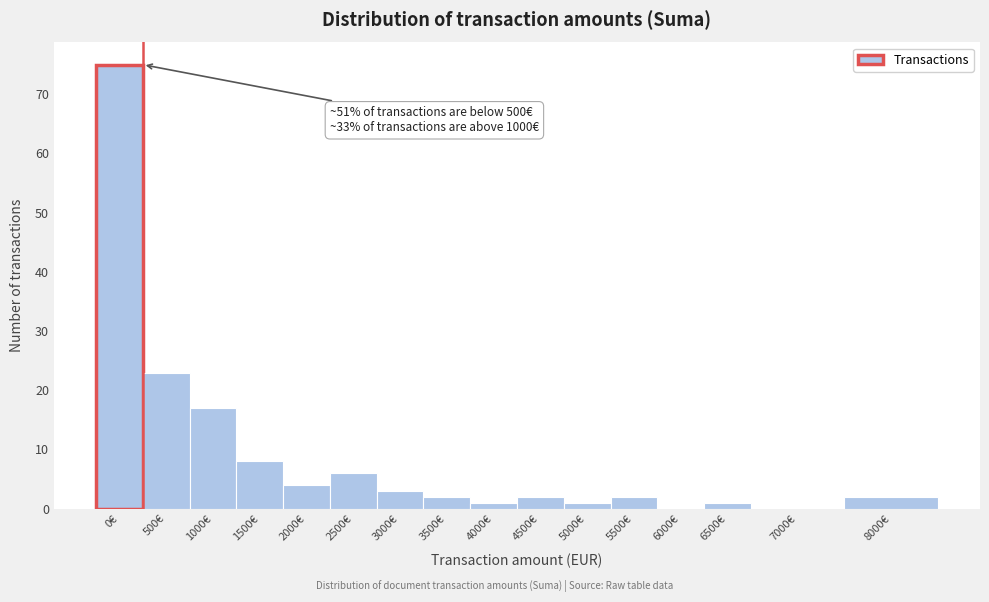

Reading right to left, extract all data points from this chart.

8000€=2	7000€=0	6500€=1	6000€=0	5500€=2	5000€=1	4500€=2	4000€=1	3500€=2	3000€=3	2500€=6	2000€=4	1500€=8	1000€=17	500€=23	0€=75